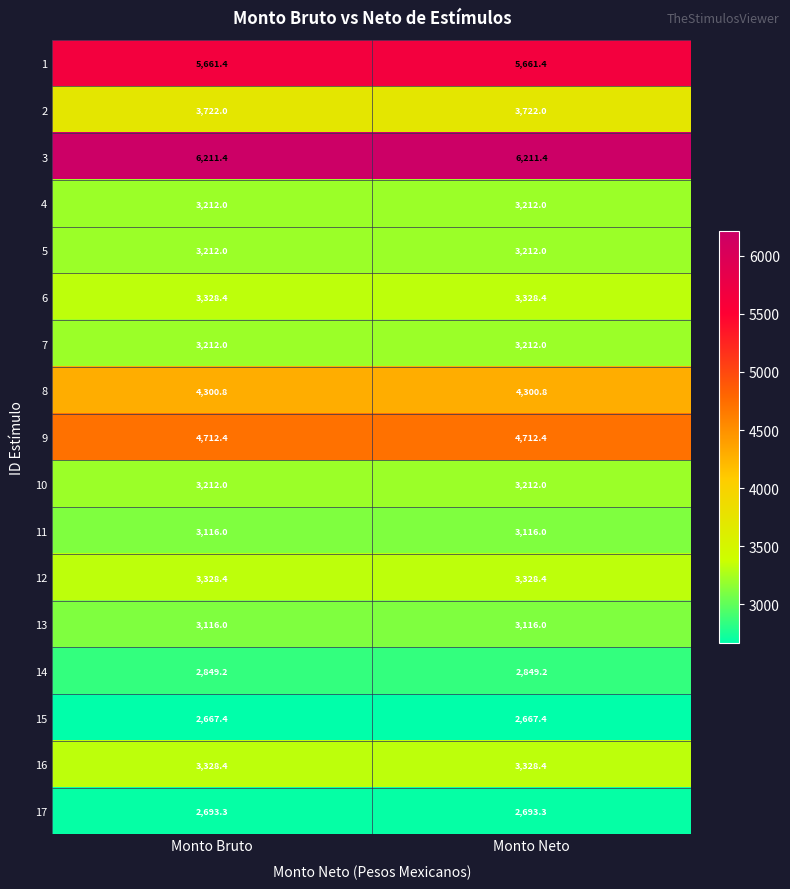

What is the maximum value for 7?

3212.0